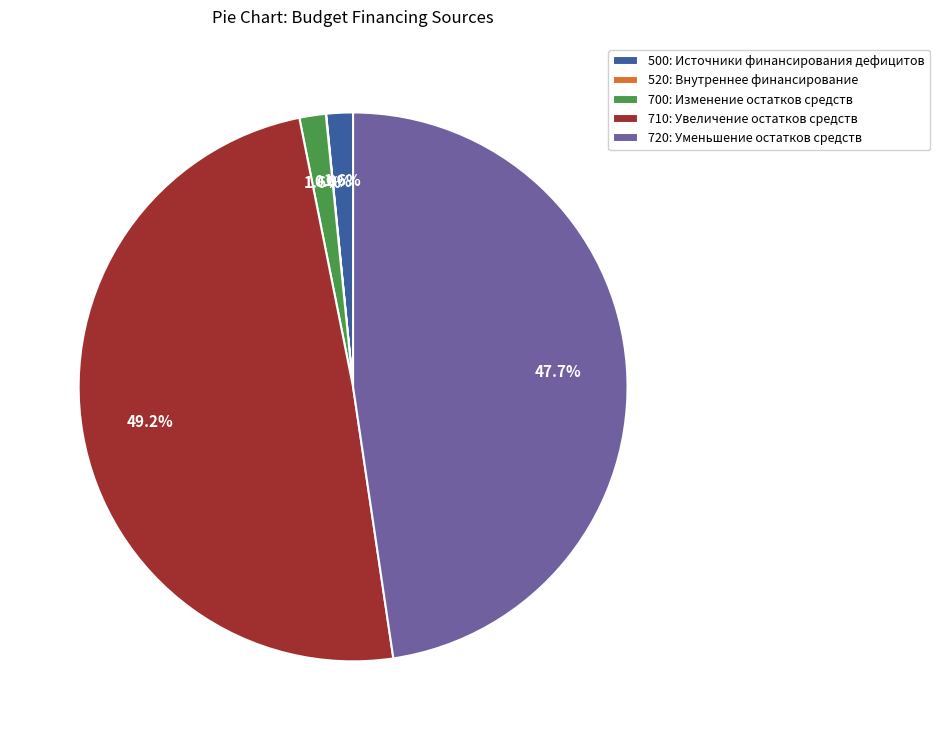

Which category has the biggest portion of the pie?

710: Увеличение остатков средств